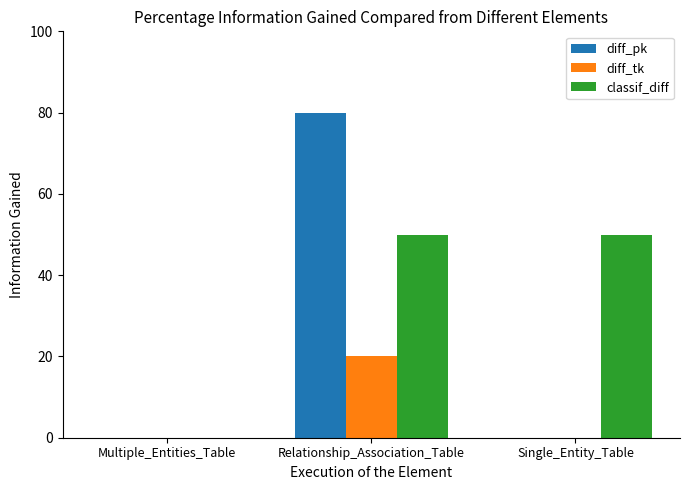

What is the maximum value for diff_tk?

20